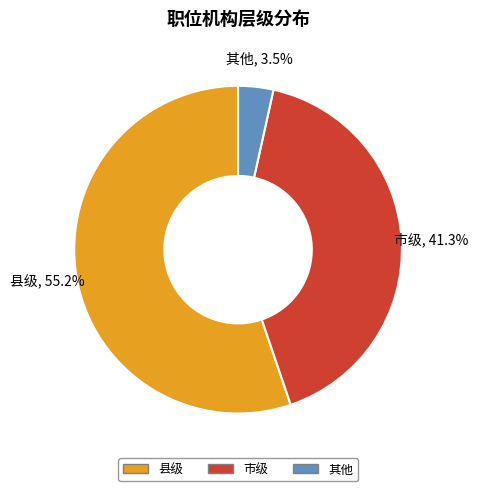

How many segments does this pie chart have?

3